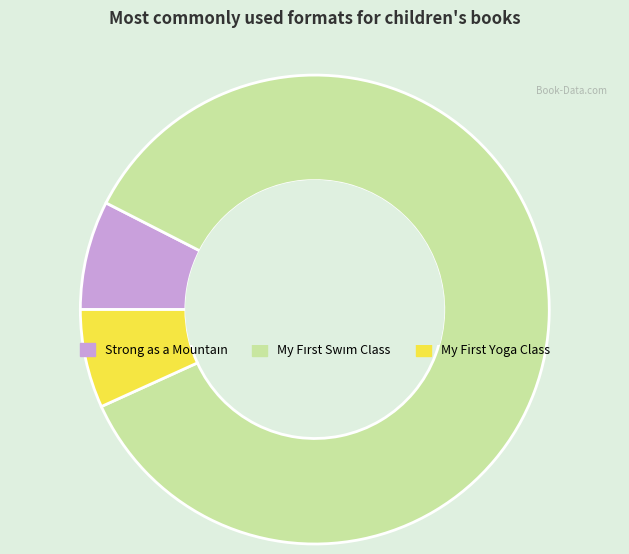

Is there a majority slice in this chart?

Yes